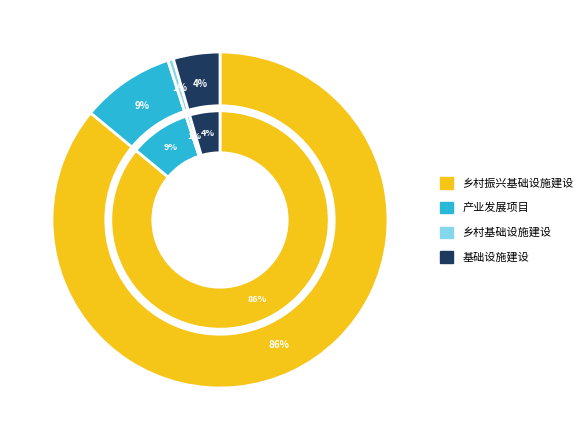

How many slices are in this pie chart?

4